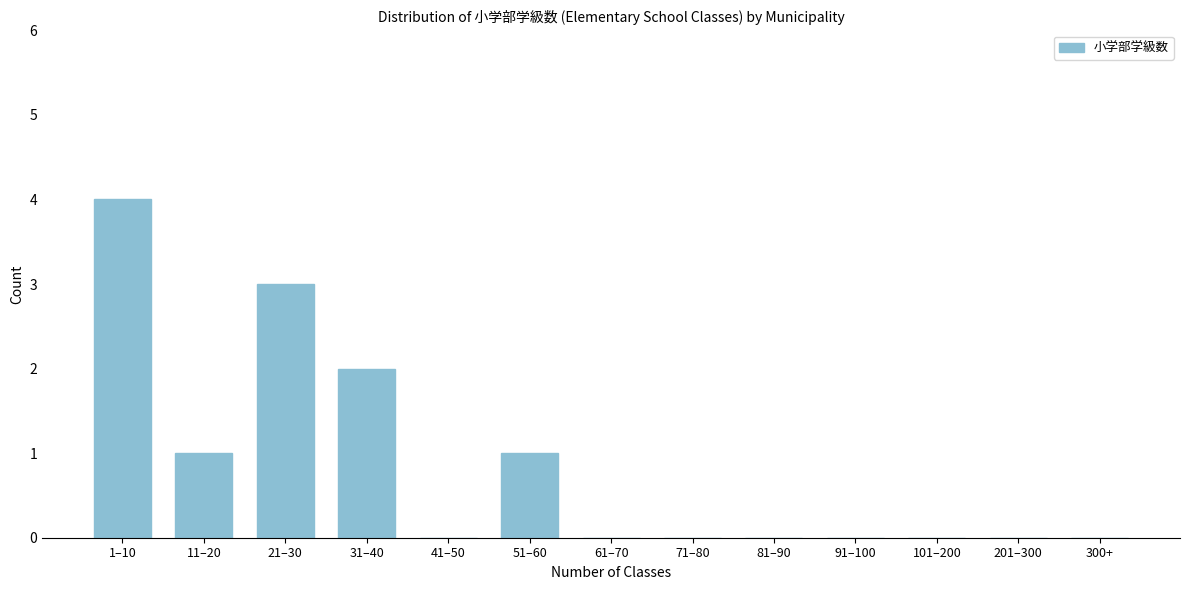

Reading left to right, what are all the values shown in this chart?

1–10=4	11–20=1	21–30=3	31–40=2	41–50=0	51–60=1	61–70=0	71–80=0	81–90=0	91–100=0	101–200=0	201–300=0	300+=0